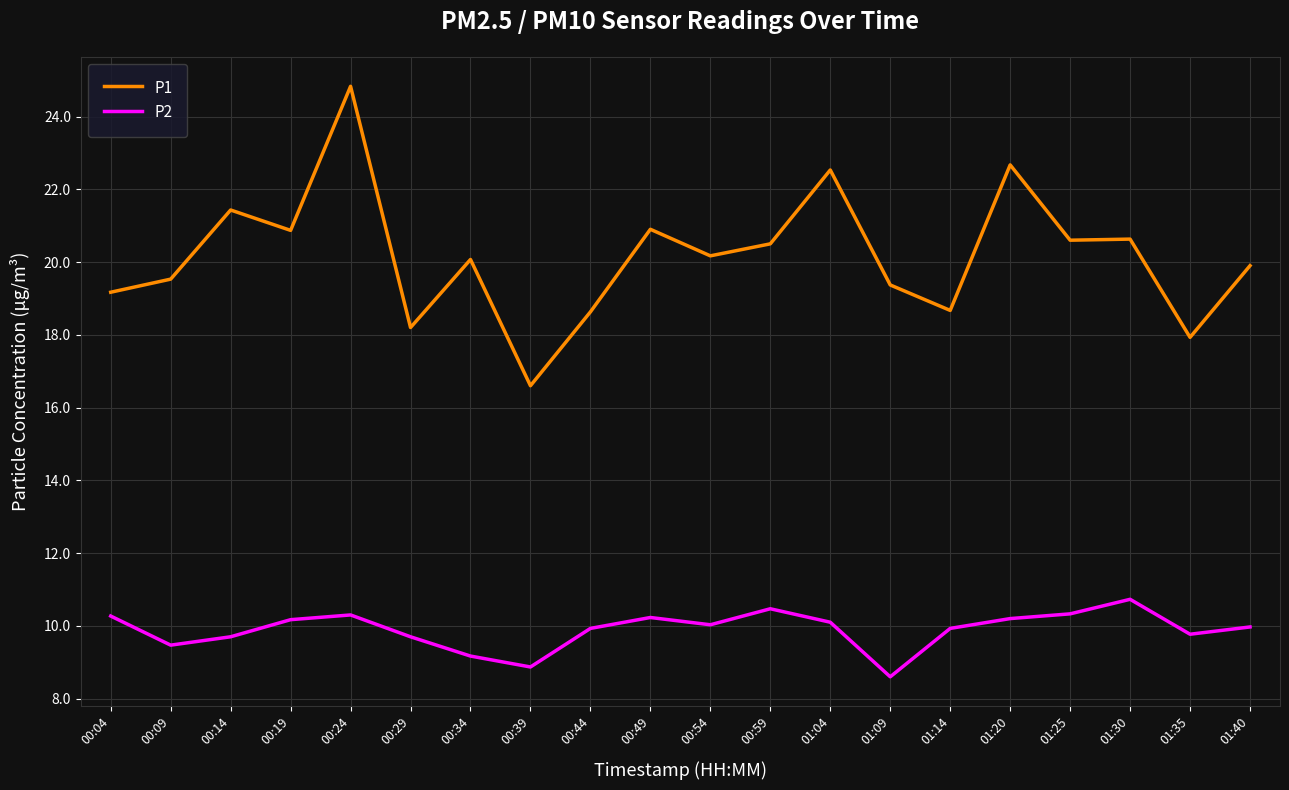

What is the difference between the maximum and second lowest values in the P2 series?

1.9